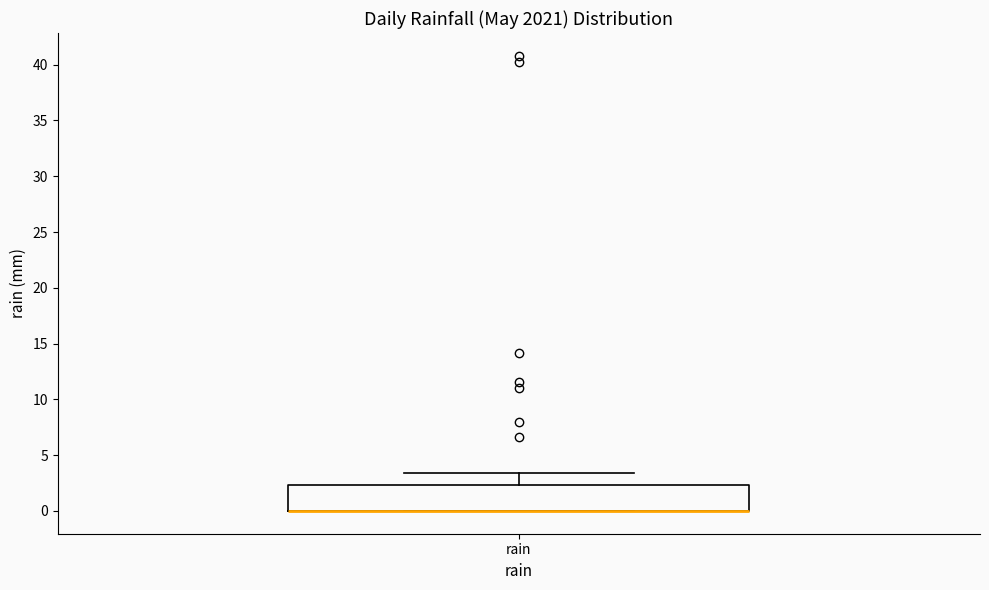

Transcribe this box plot: give where the median line is, the range the box spans, and where the two whiskers end, as read against the y-axis. The values are not printed on the chart, so give them approximately, as read against the axis.

median 0.0 (drawn on the box's lower edge), box 0.0 to 2.5, whiskers 0.0 to 3.5